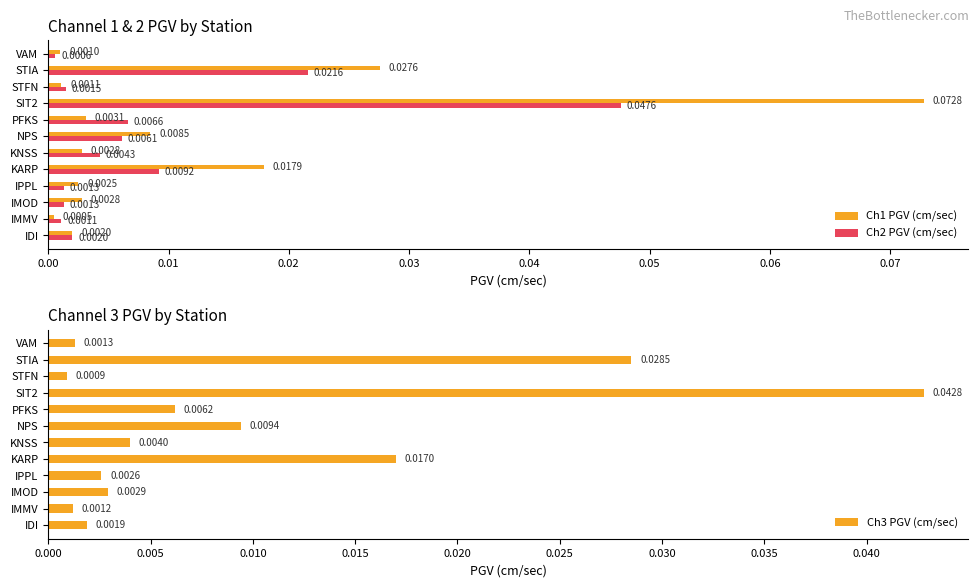

Where is Ch3 PGV (cm/sec) nearest to the value 0?

STFN